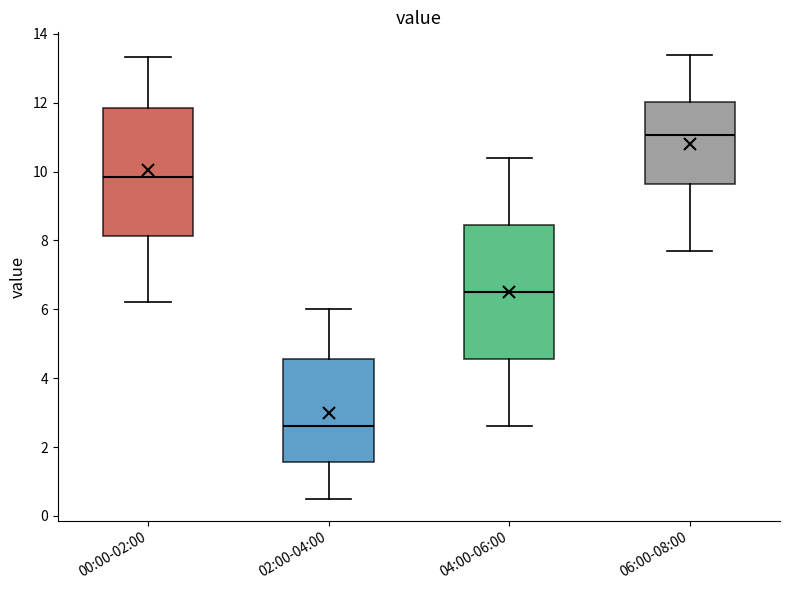

Which box has the highest median line?

06:00-08:00